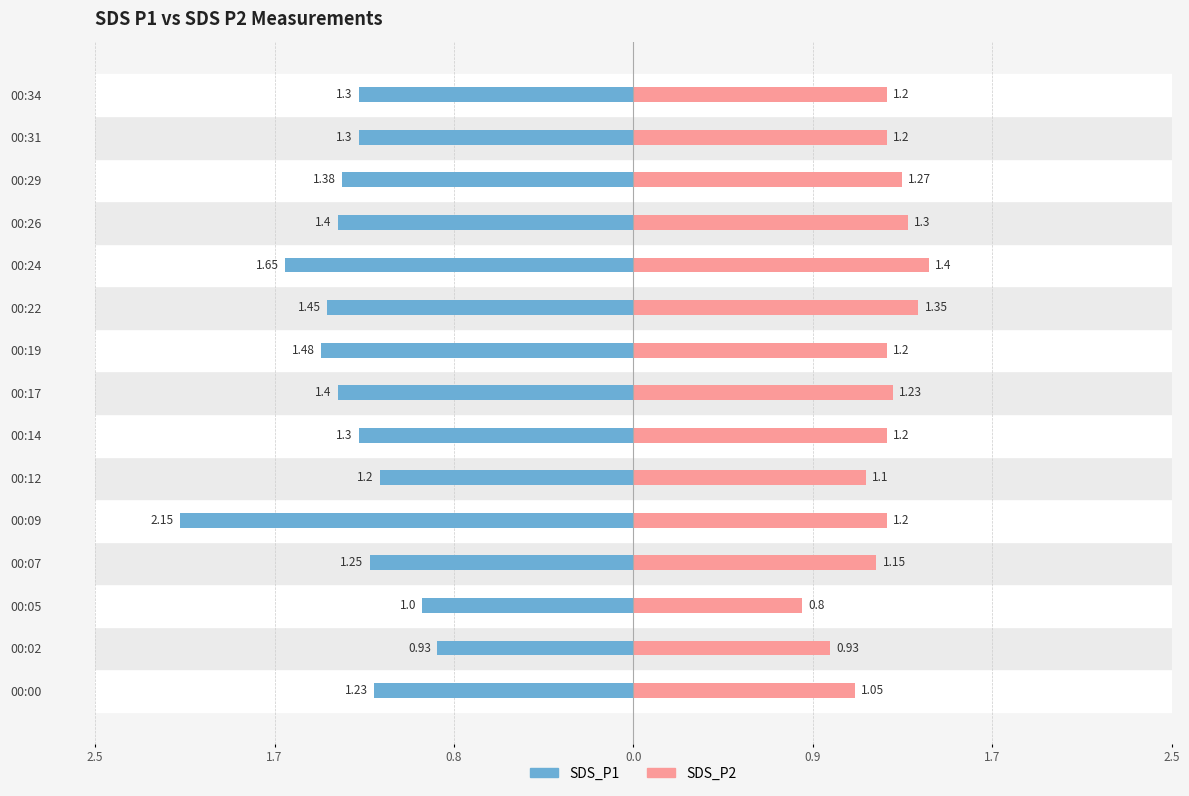

How many data points in SDS_P2 are above 1?

13